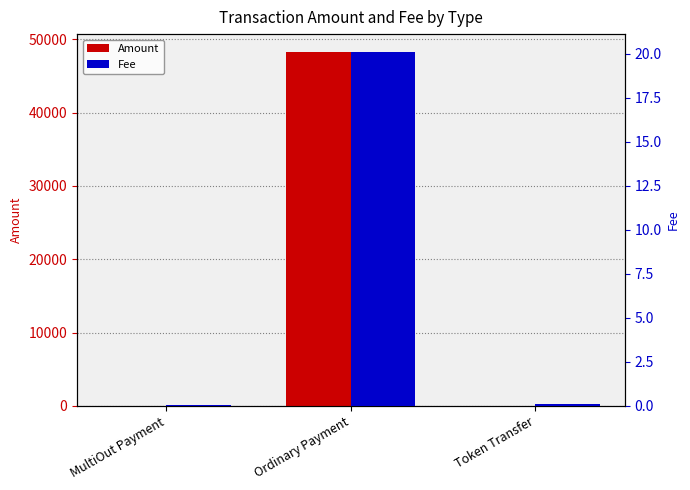

Rank the series by their maximum value, from lowest to highest.

Fee, Amount